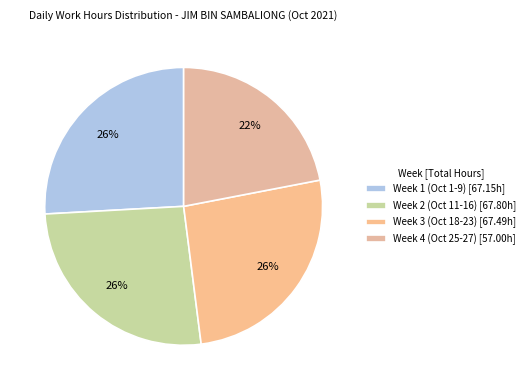

Which category has the smallest portion of the pie?

Week 4 (Oct 25-27) [57.00h]